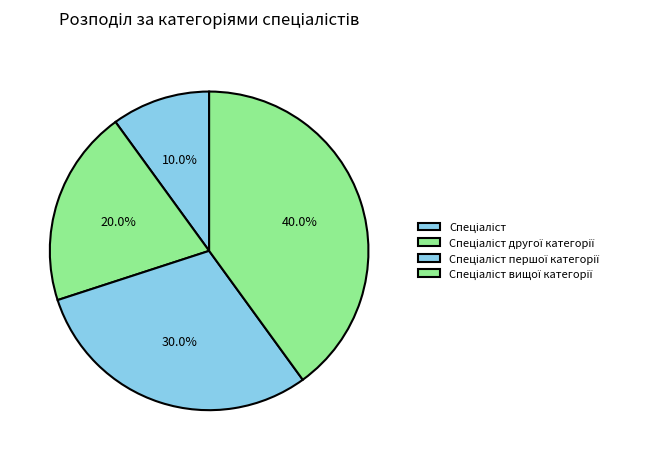

How many slices are in this pie chart?

4